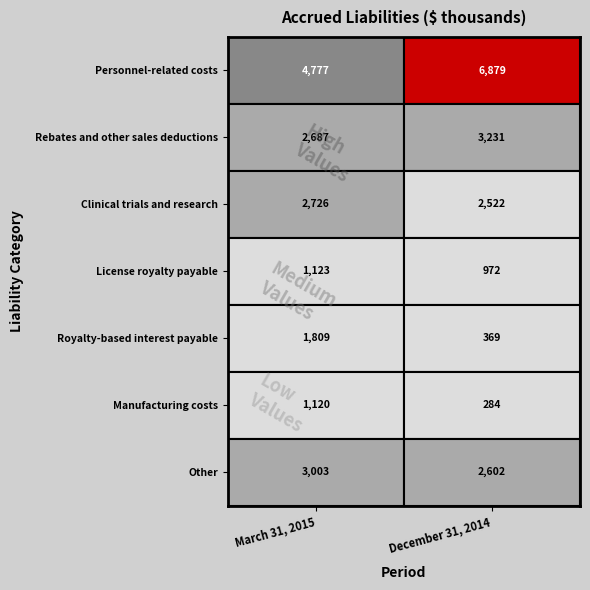

What is the spread (max minus min) of values at 1?

6595